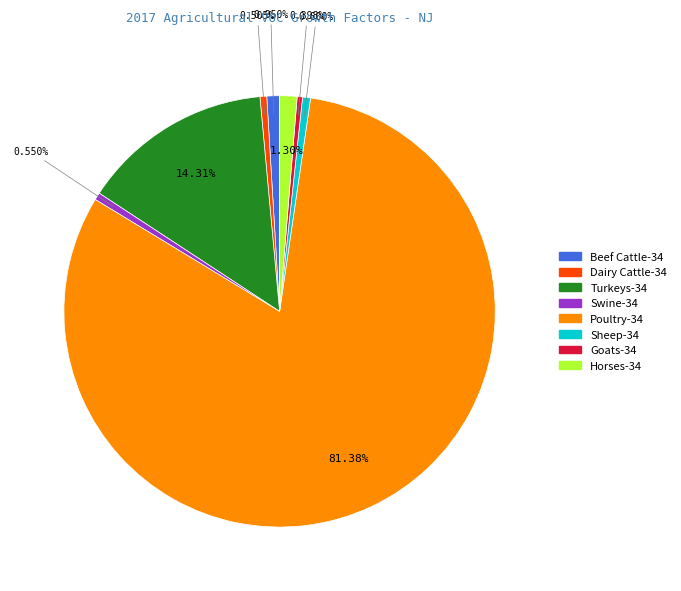

Approximately how many times larger is the value at Dairy Cattle-34 compared to Beef Cattle-34?

0.5